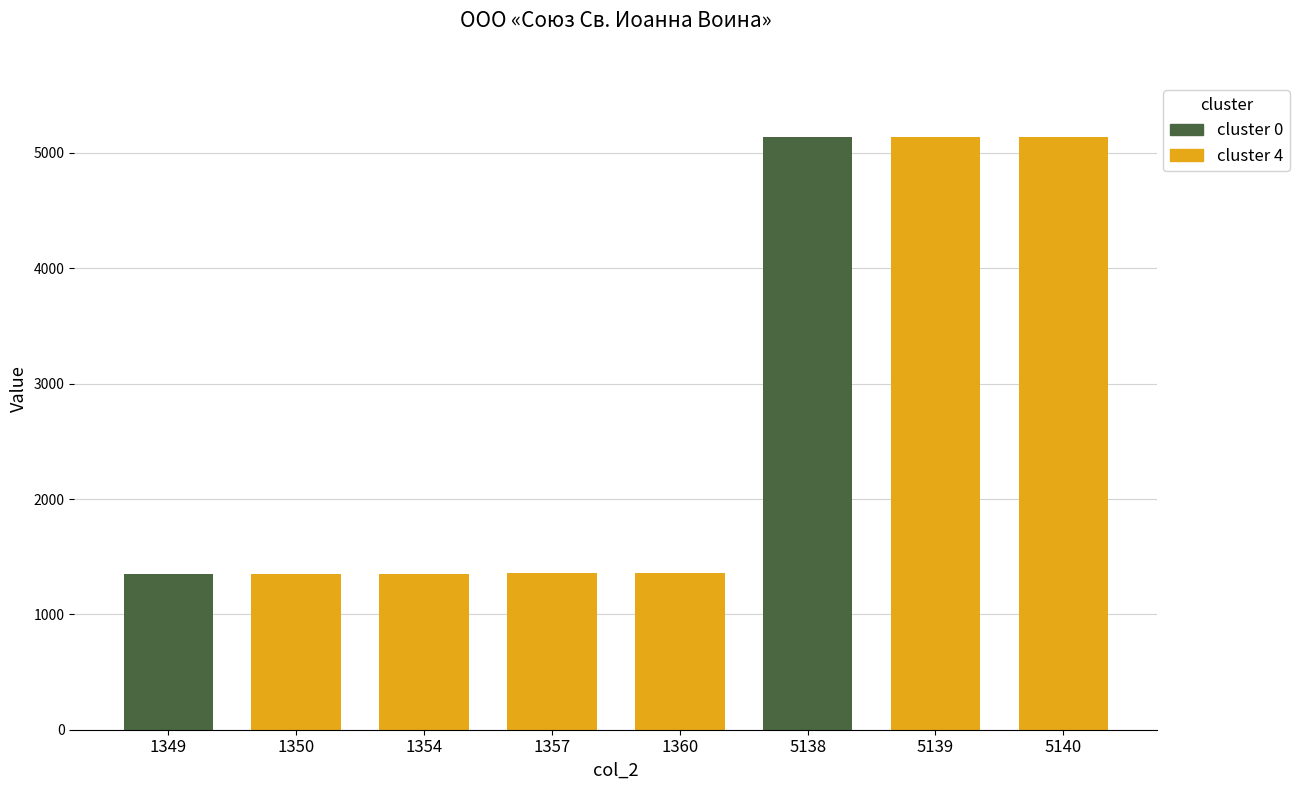

How many categories are shown in the chart?

8